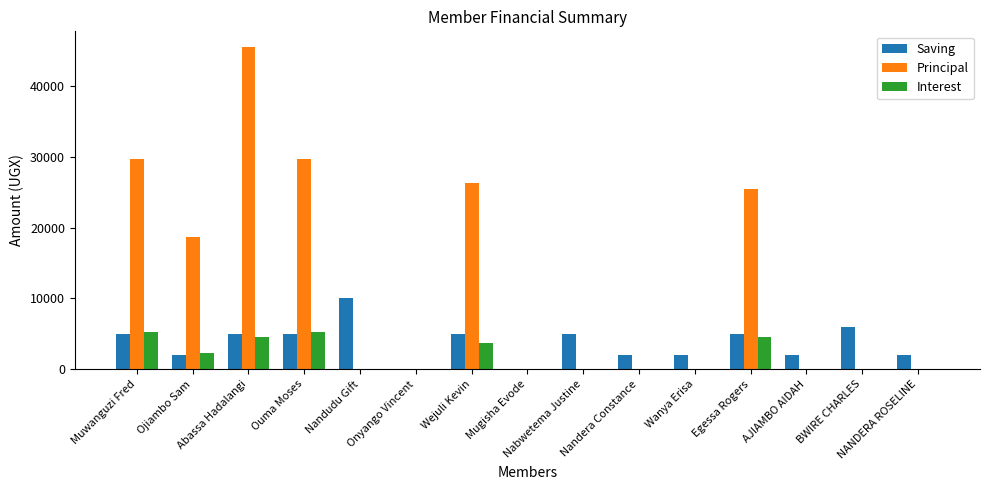

Is the value of Saving at Abassa Hadalangi greater than the value of Principal at Wejuli Kevin?

No